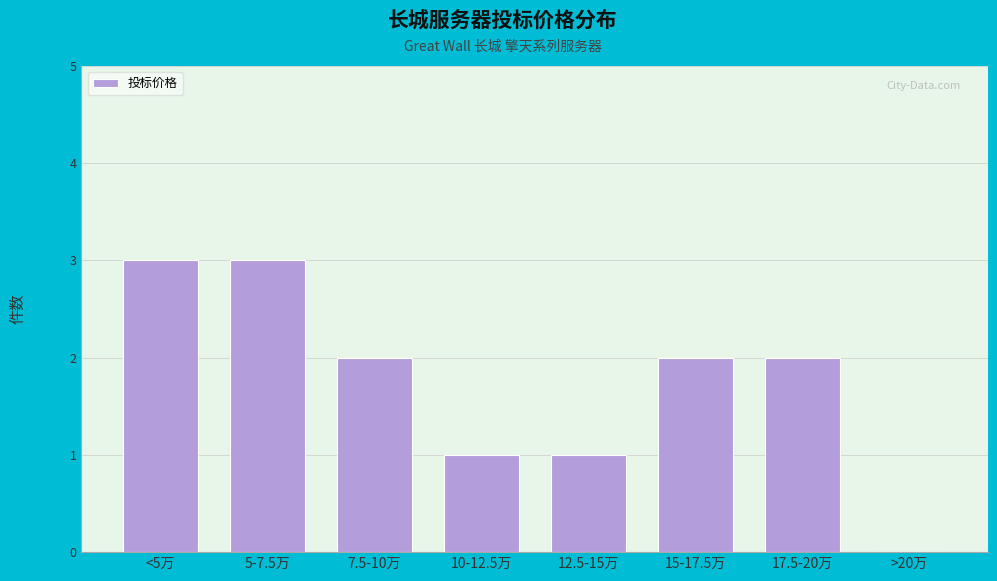

Reading left to right, what are all the values shown in this chart?

<5万=3	5-7.5万=3	7.5-10万=2	10-12.5万=1	12.5-15万=1	15-17.5万=2	17.5-20万=2	>20万=0